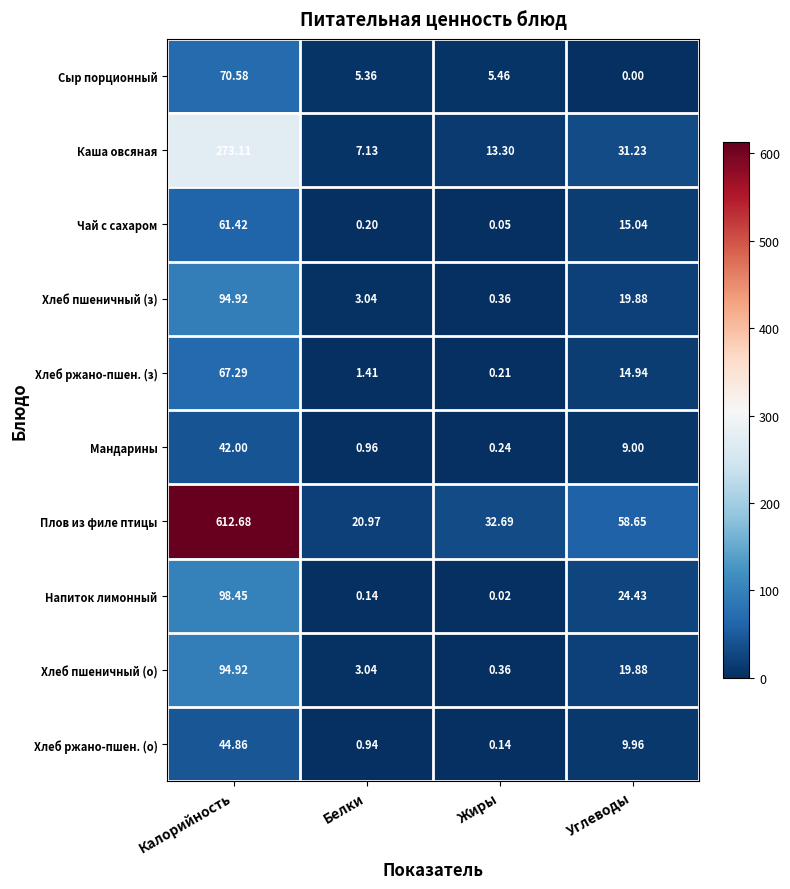

Which series has the largest range (max minus min)?

Плов из филе птицы